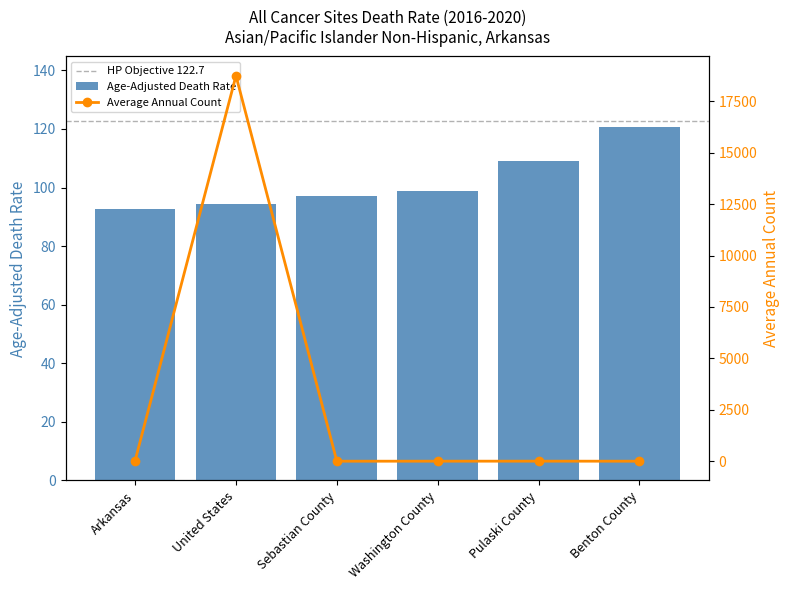

Which category has the highest value in the Age-Adjusted Death Rate series?

Benton County